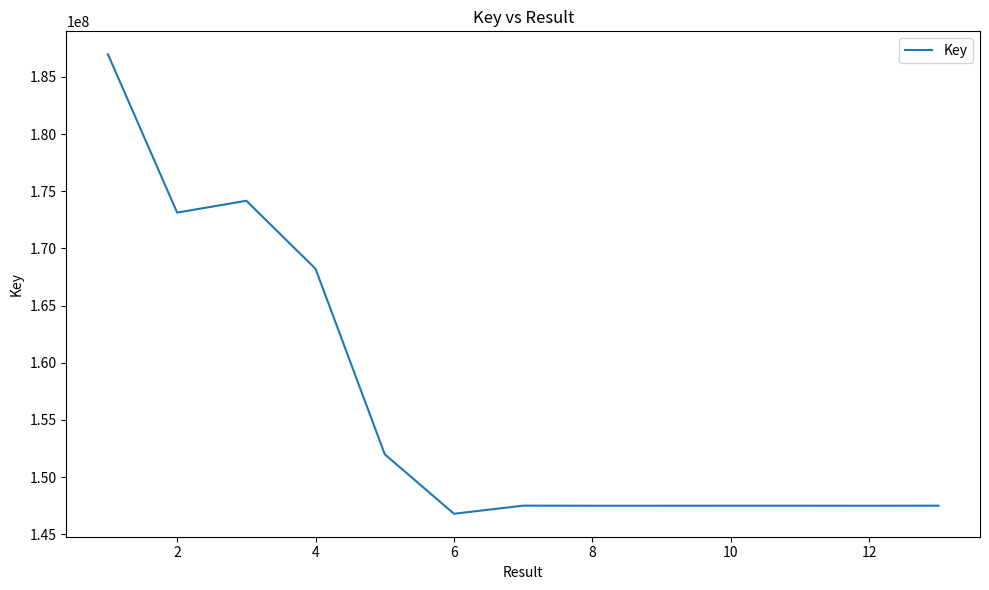

What is the smallest value displayed?

146795741